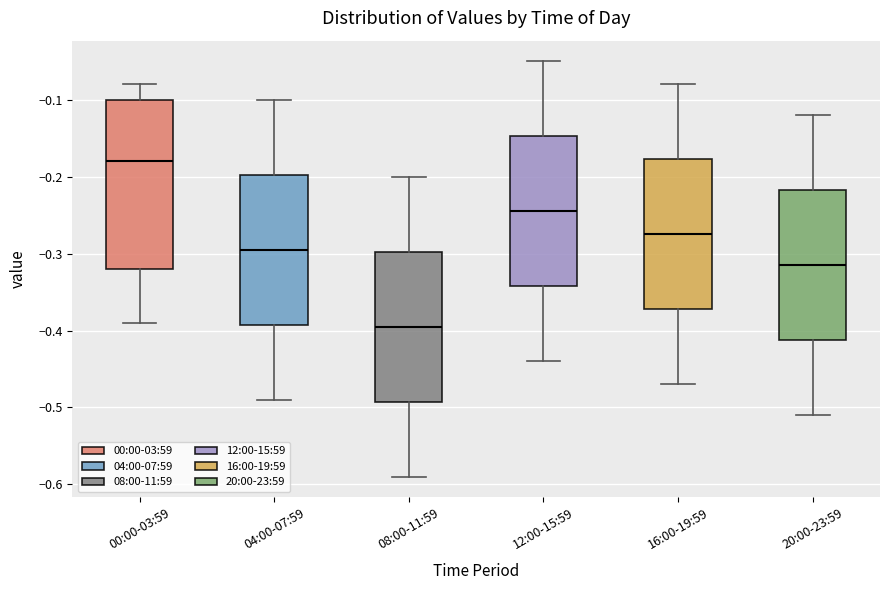

Which box has the lowest median line?

08:00-11:59